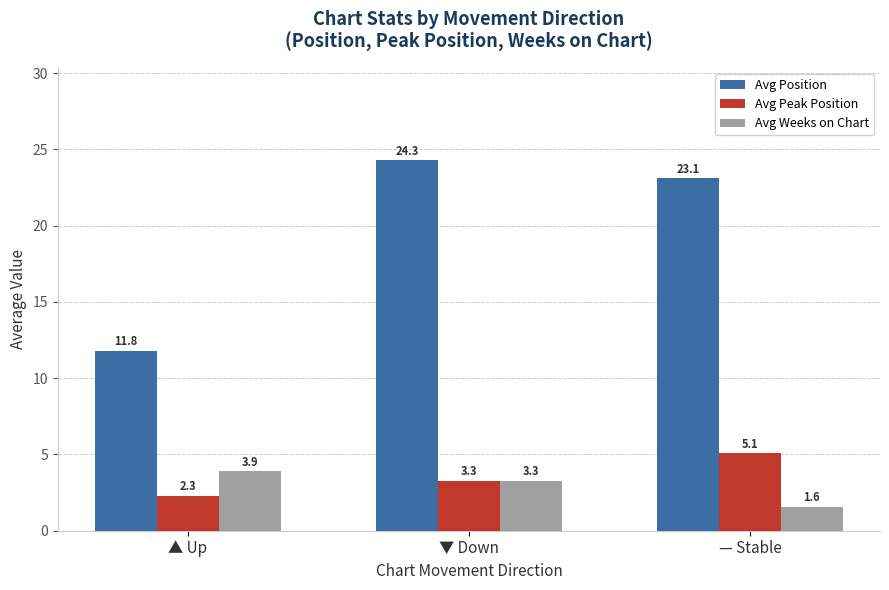

What is the label of the 3rd bar from the left?

— Stable